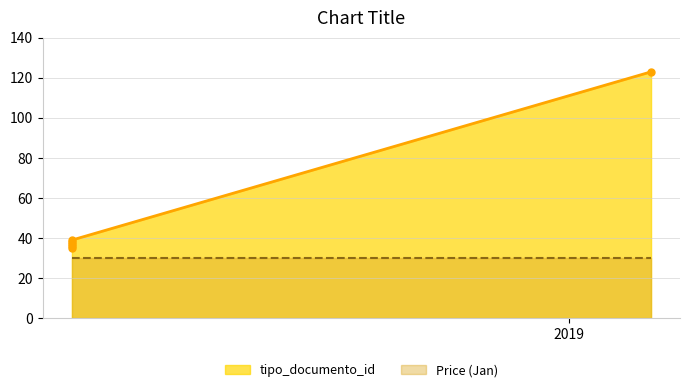

True or false: the data shows 39 at 2019-06-10 07:06:55.

True